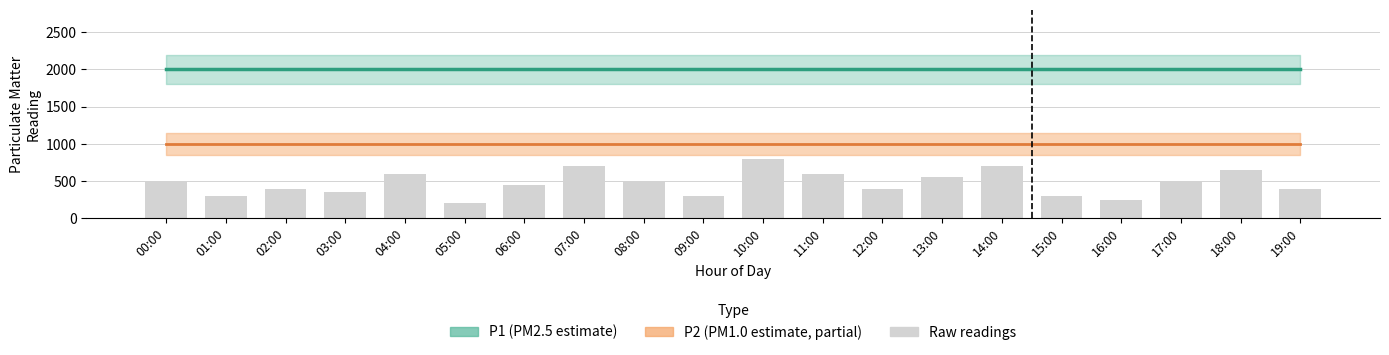

At 06:00, list the series in order from largest to smallest.

P1, P2, Raw readings